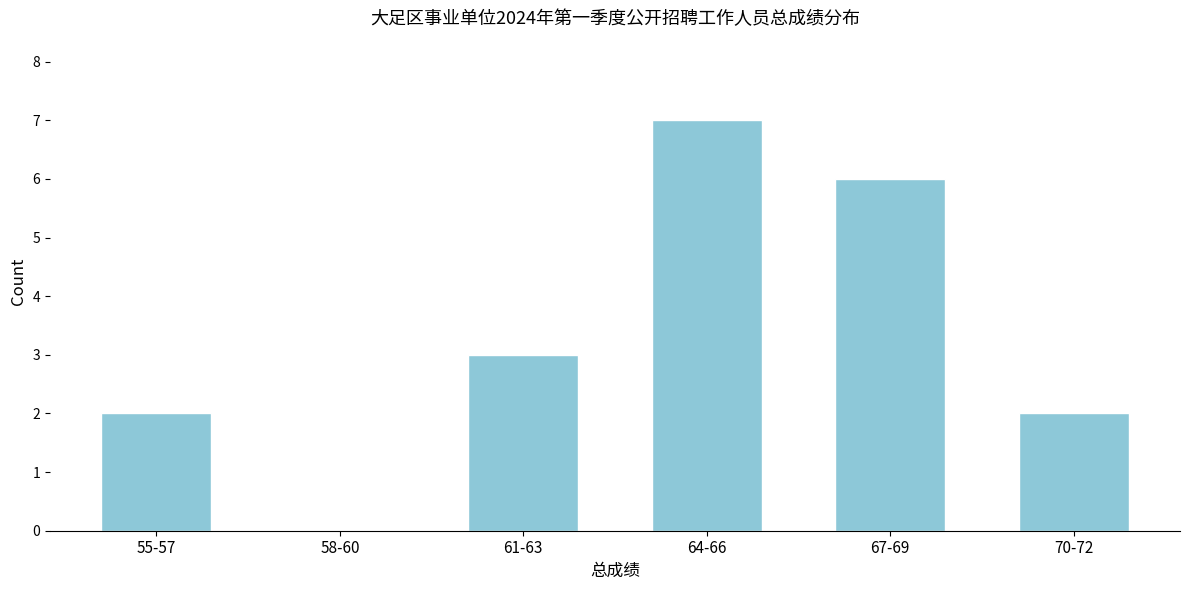

Reading left to right, extract all data points from this chart.

55-57=2	58-60=0	61-63=3	64-66=7	67-69=6	70-72=2